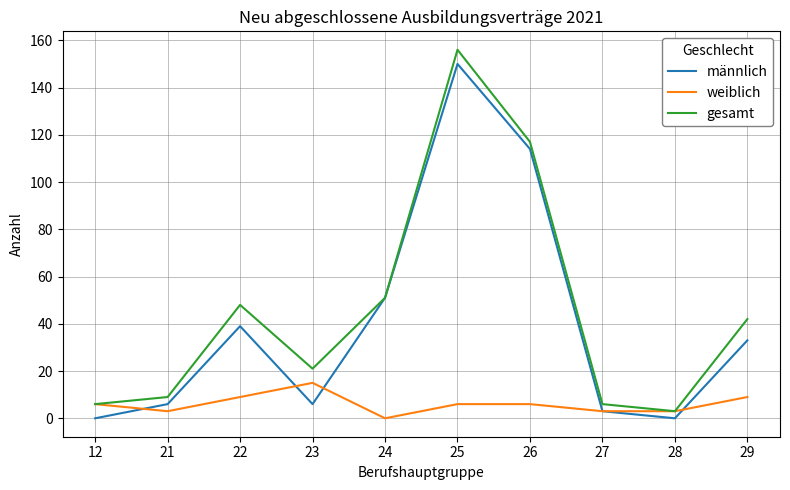

At 29, list the series in order from largest to smallest.

gesamt, männlich, weiblich